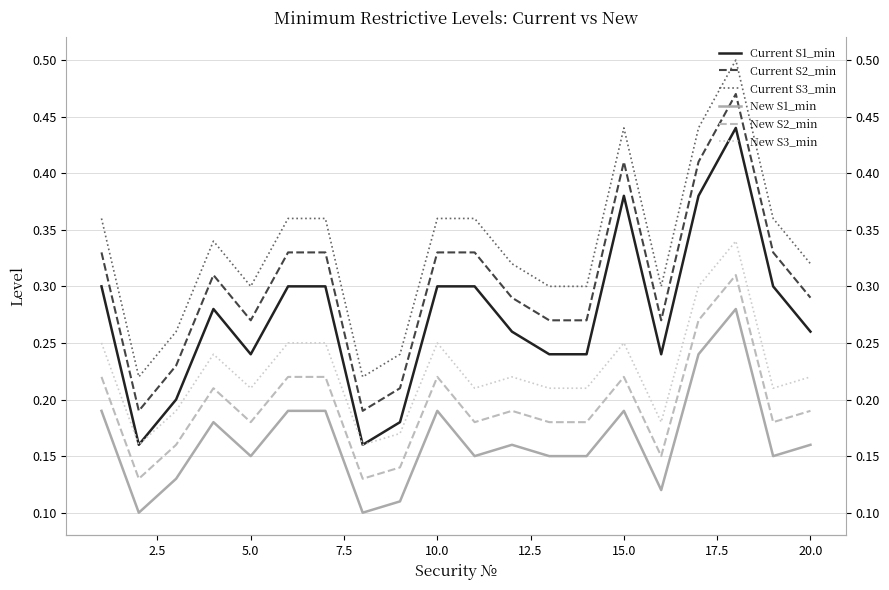

The New S2_min series shows 0.0 at 17.5. True or false?

False